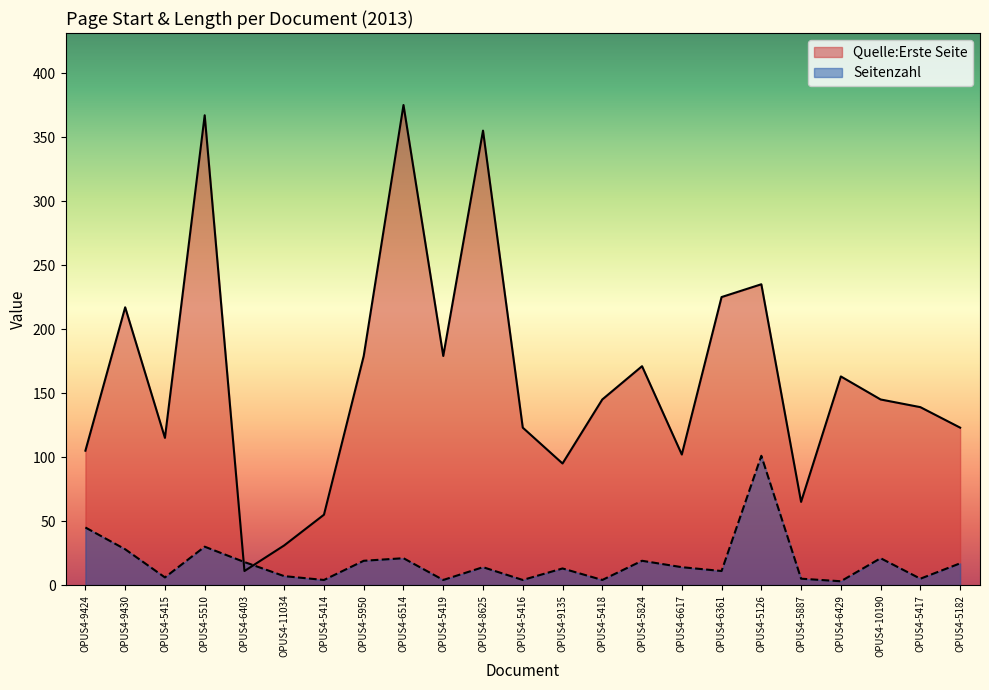

What is the greatest value displayed?

375